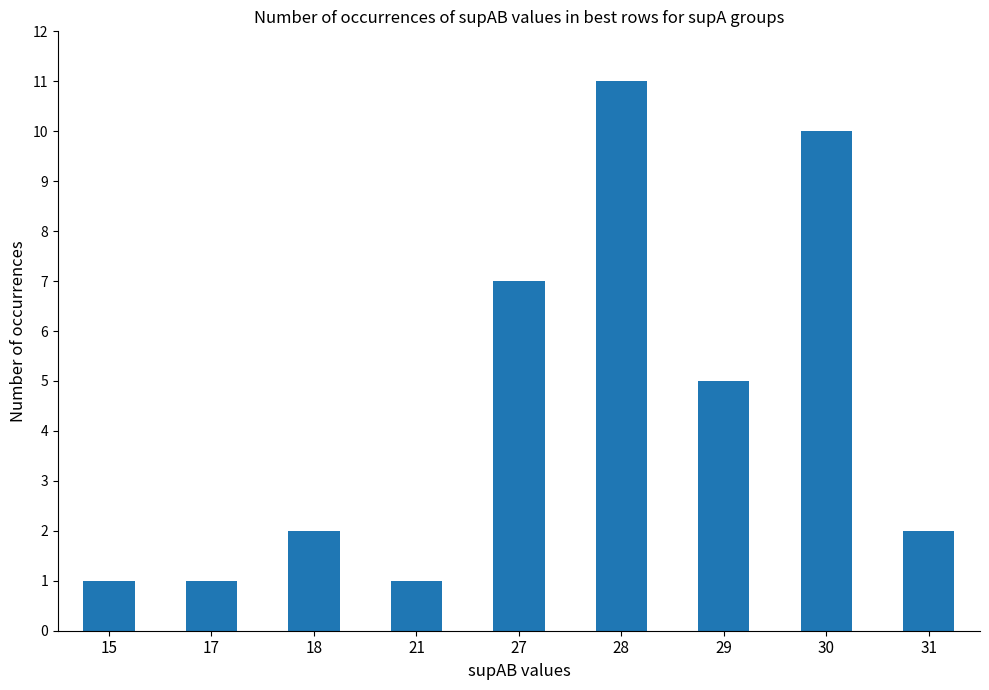

What is the value of the 2nd bar from the left?

1